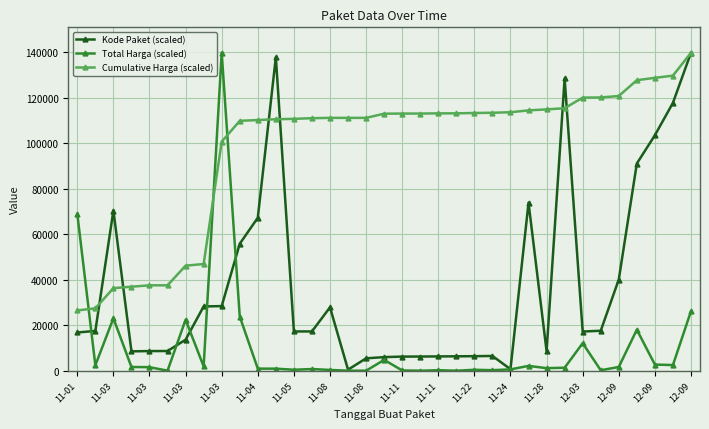

What is the sum of all Total Harga (scaled) values?

363474.9